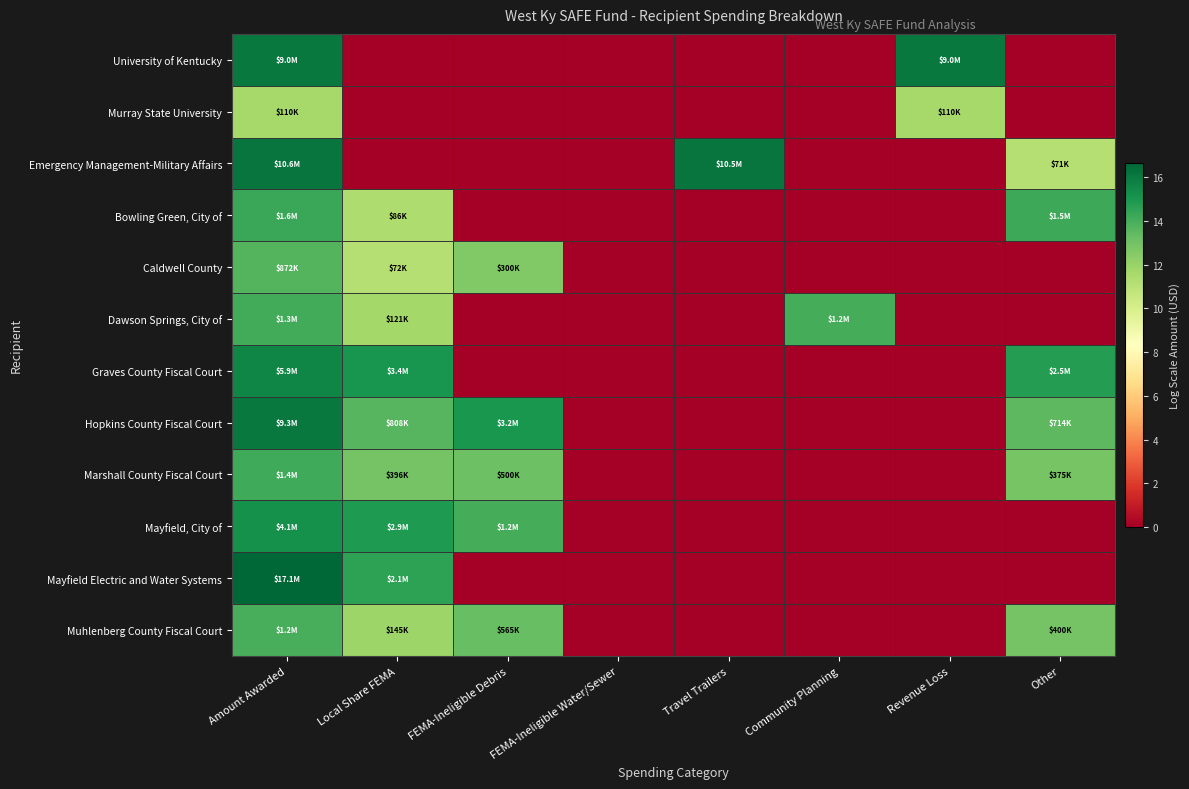

What is the greatest value displayed?

16.7